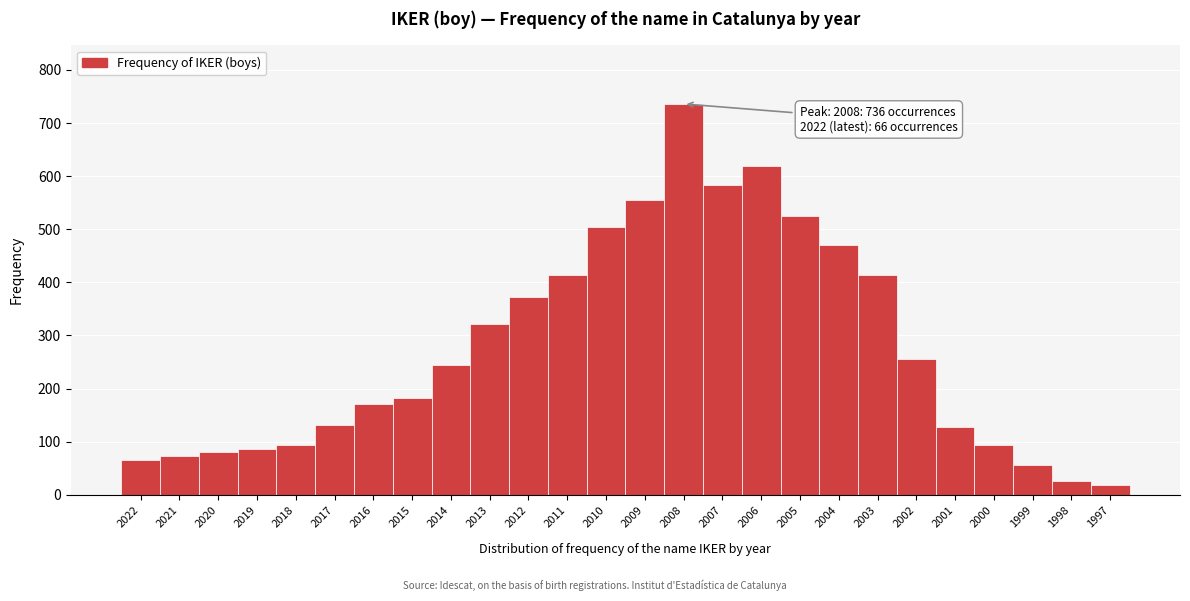

True or false: the data shows 372 at 2012.

True